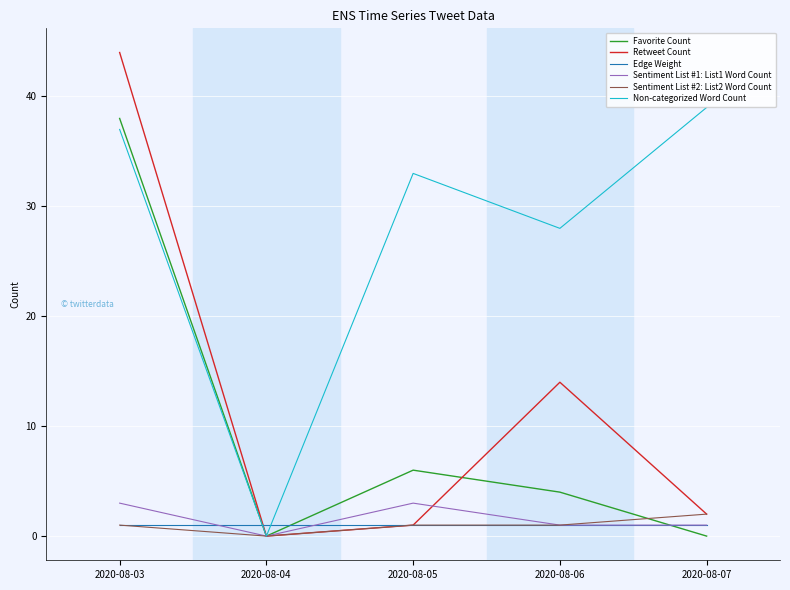

Is it true that Sentiment List #1: List1 Word Count equals 3 at 2020-08-05?

True